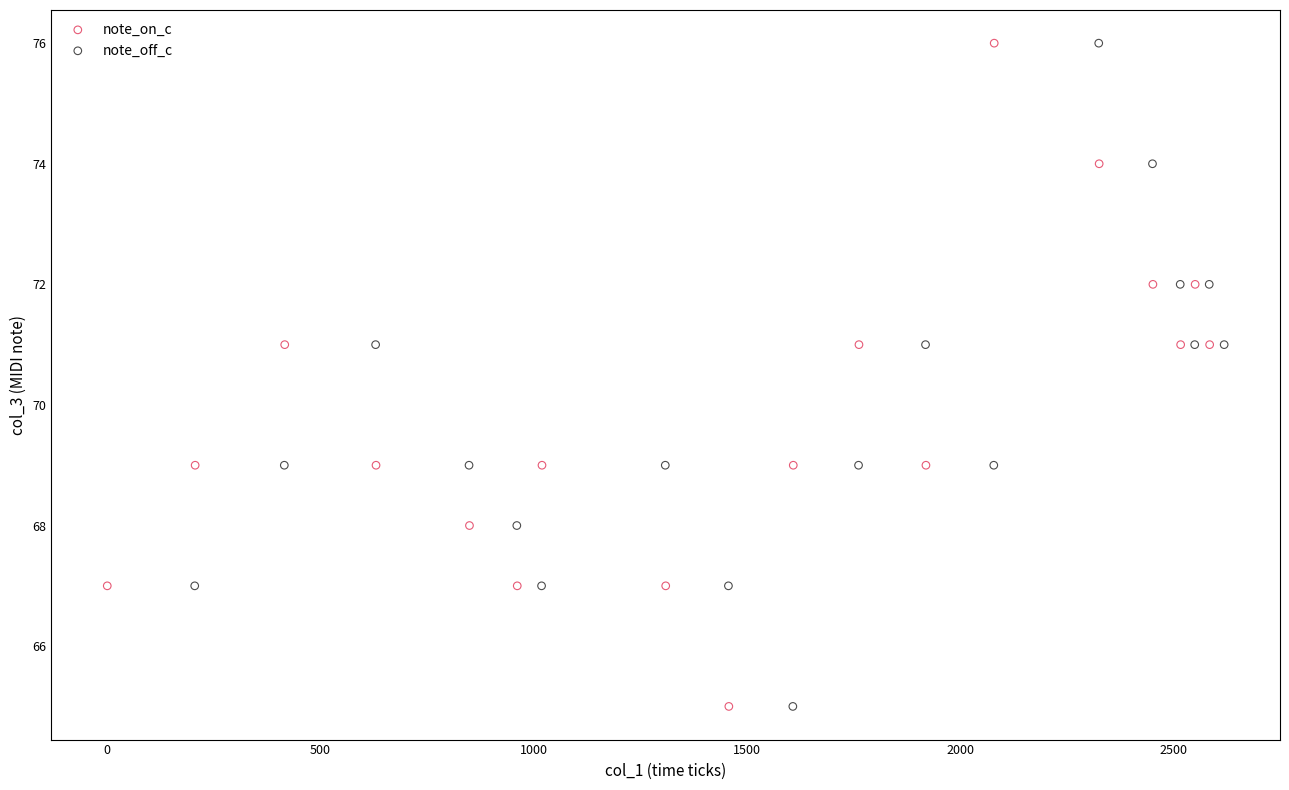

What are all the series names shown in the legend?

note_on_c, note_off_c